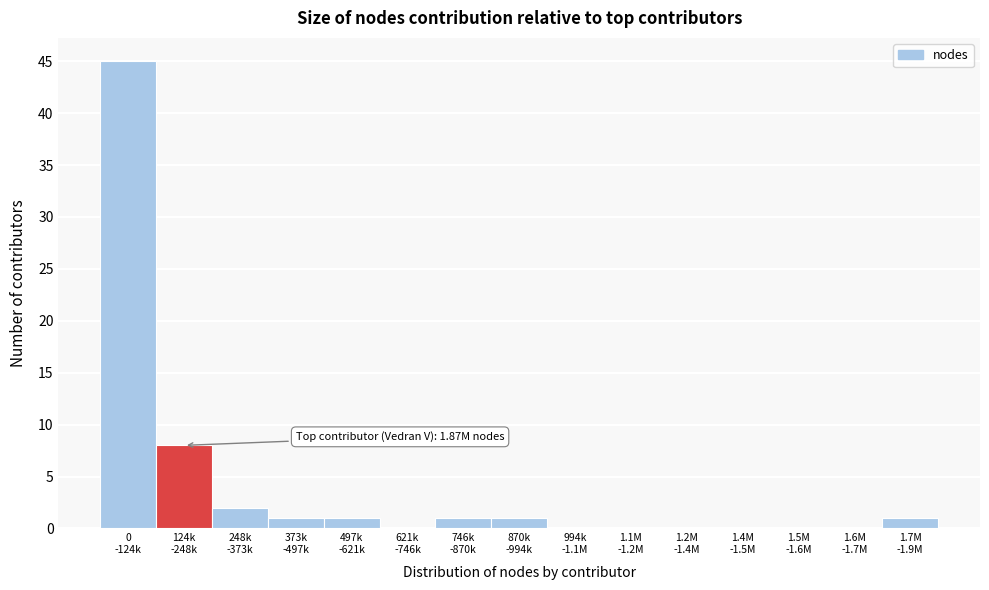

What is the maximum value shown in the chart?

45